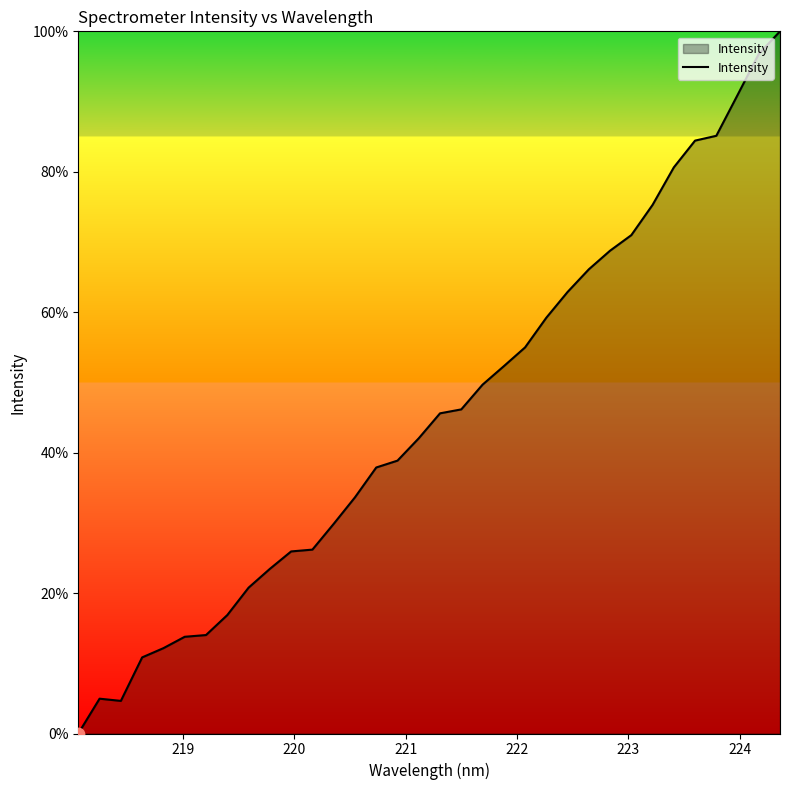

What is the maximum value shown in the chart?

100.0